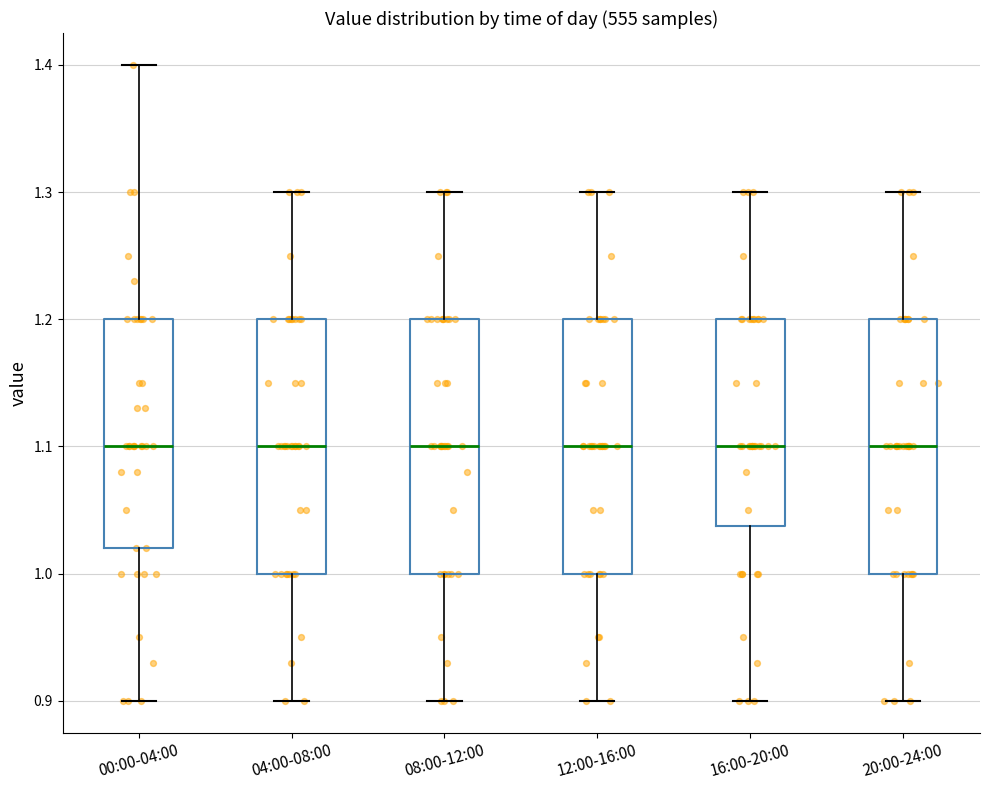

Reading left to right, transcribe this box plot: for each box, give where its median line is, the range the box spans, and where its two whiskers end, as read against the y-axis. The values are not printed on the chart, so give them approximately, as read against the axis.

00:00-04:00: median 1.10, box 1.02 to 1.20, whiskers 0.90 to 1.40
04:00-08:00: median 1.10, box 1.00 to 1.20, whiskers 0.90 to 1.30
08:00-12:00: median 1.10, box 1.00 to 1.20, whiskers 0.90 to 1.30
12:00-16:00: median 1.10, box 1.00 to 1.20, whiskers 0.90 to 1.30
16:00-20:00: median 1.10, box 1.04 to 1.20, whiskers 0.90 to 1.30
20:00-24:00: median 1.10, box 1.00 to 1.20, whiskers 0.90 to 1.30